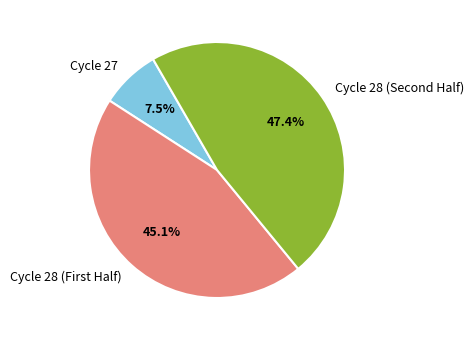

How much of the chart is everything except Cycle 27?

92.5%